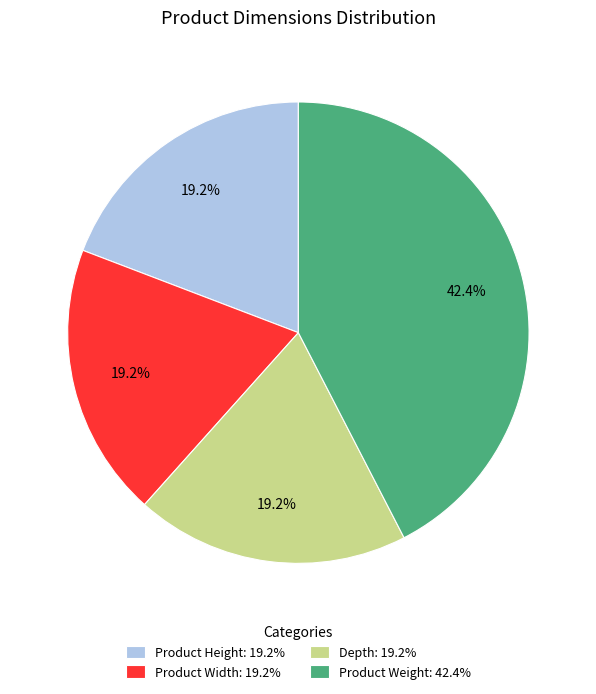

How many segments does this pie chart have?

4